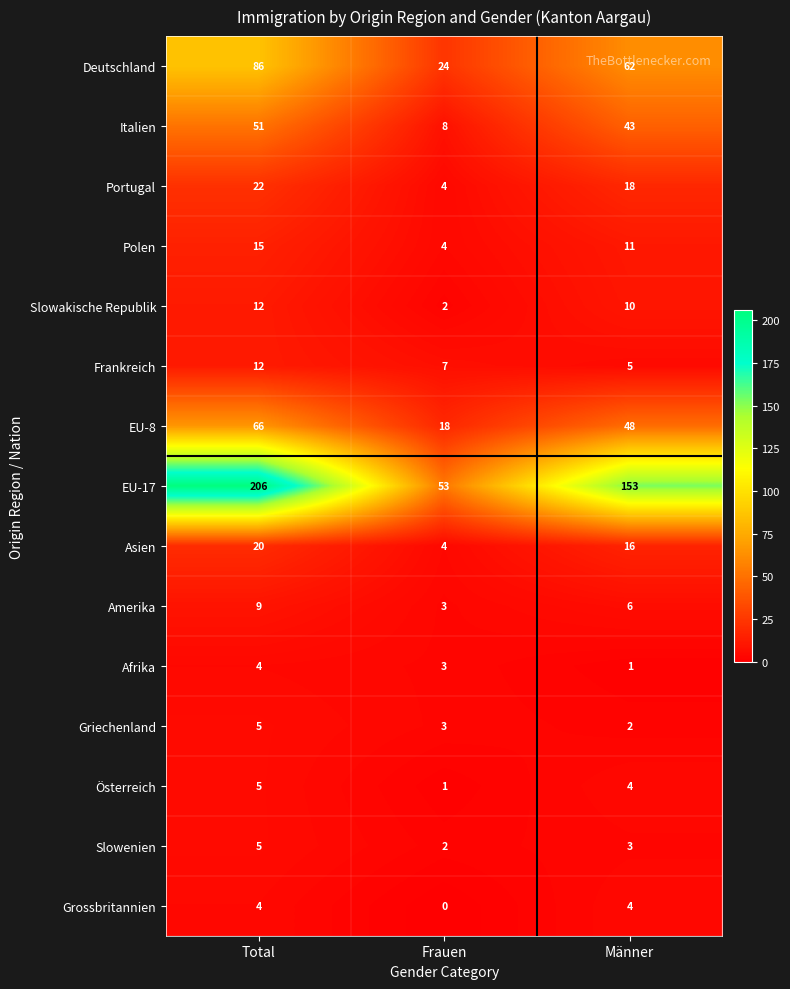

At which category is the sum across all series the highest?

Total